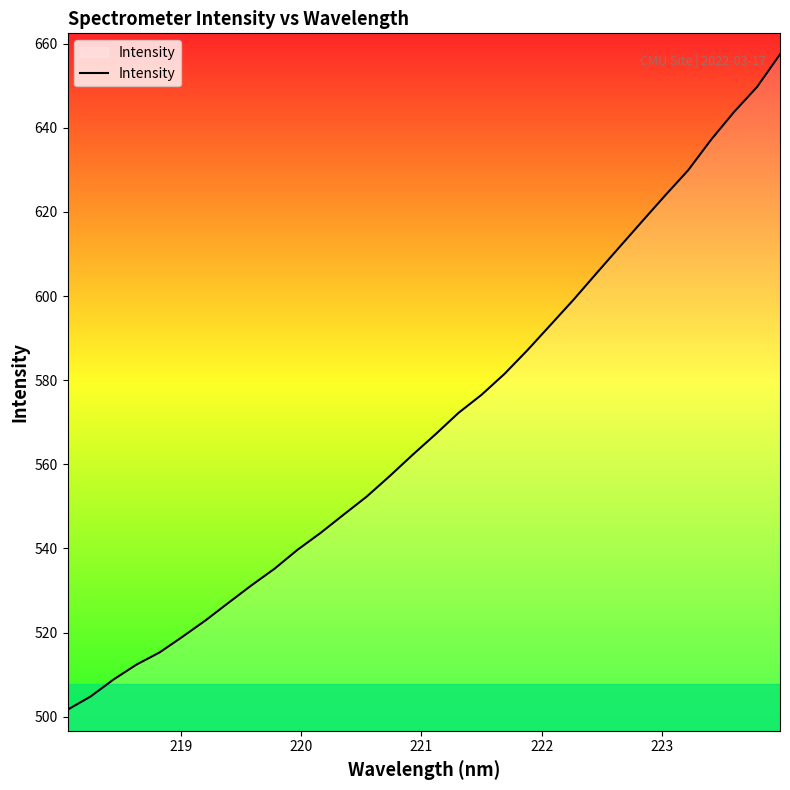

What is the smallest value displayed?

501.7